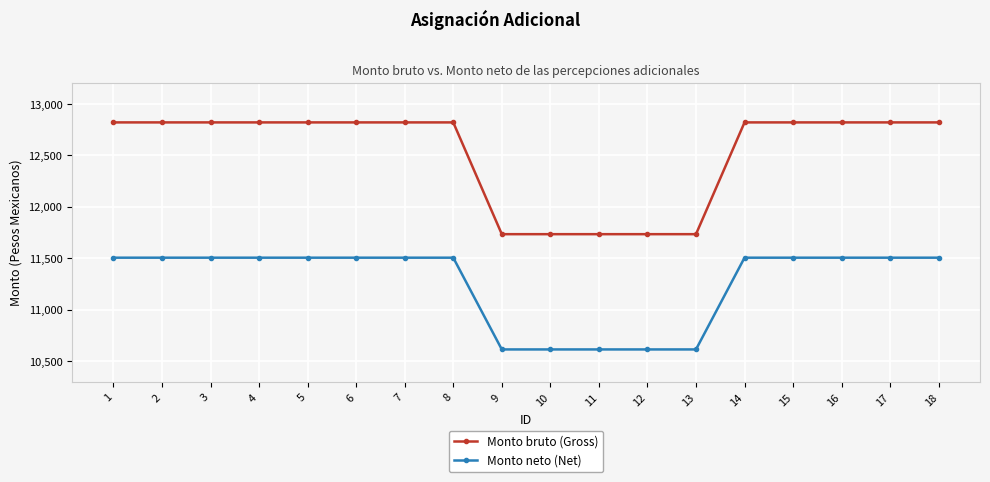

How many lines are shown in the chart?

2